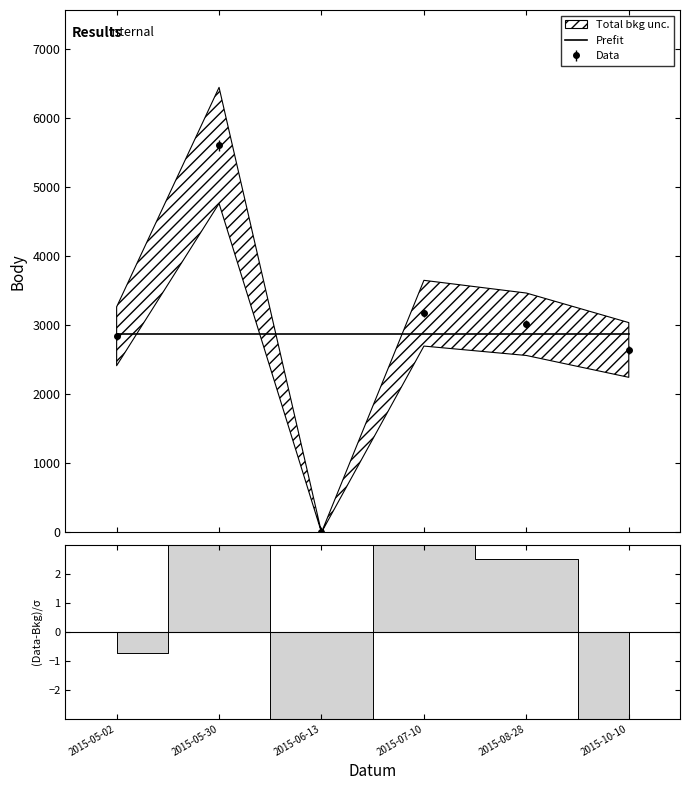

What is the minimum value for Prefit?

2877